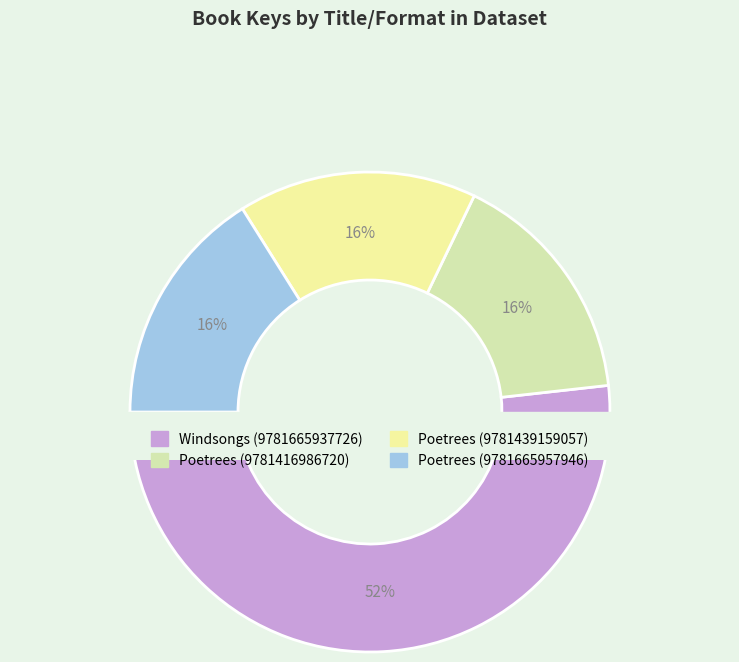

Combined, what portion of the pie is Poetrees (9781439159057) and Windsongs (9781665937726)?

67.8%